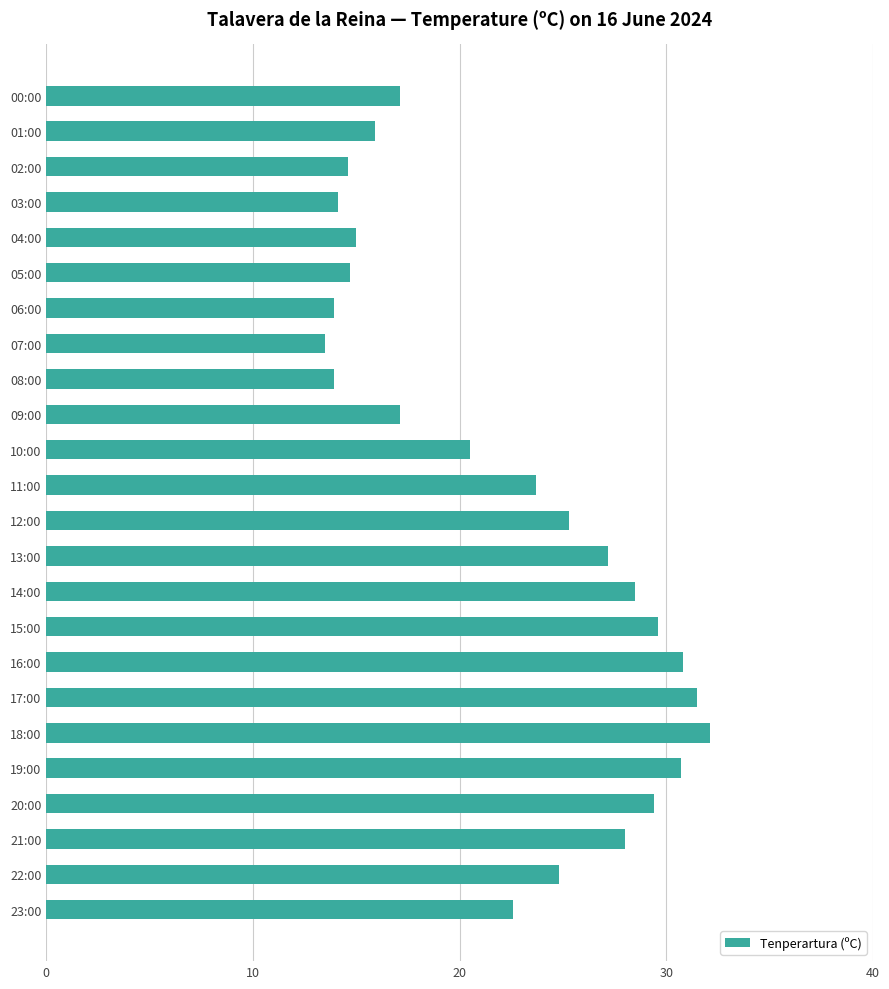

What is the ratio of the value at 05:00 to the value at 00:00?

0.9